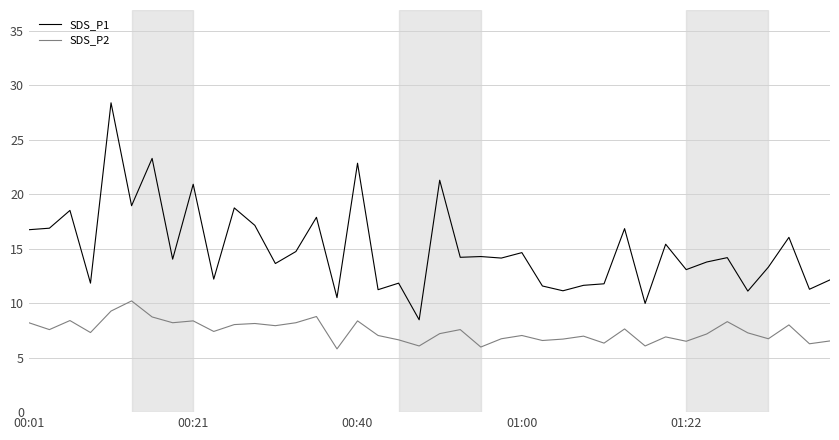

What is the difference between the maximum and minimum values in the SDS_P2 series?

4.4